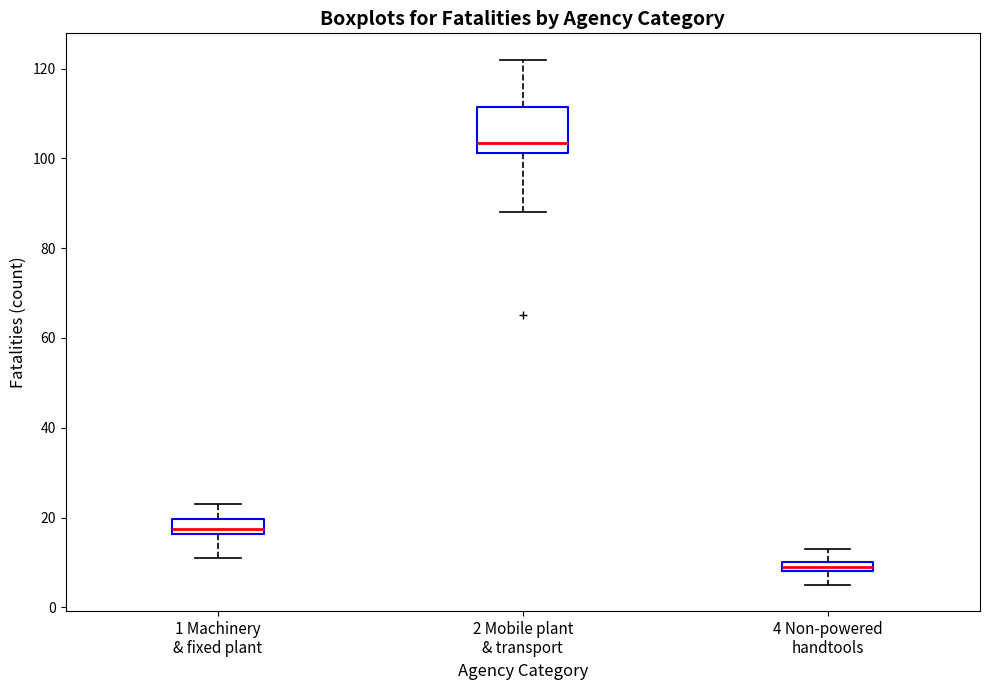

Which box is the tallest, from its lower edge to its upper edge?

2 Mobile plant & transport